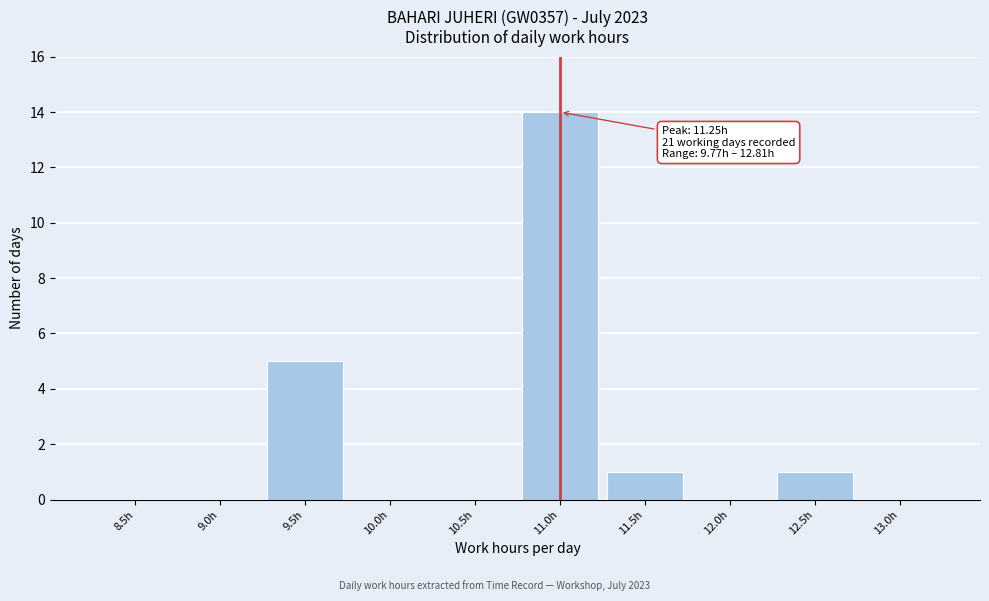

Reading left to right, list all the values displayed in this chart.

8.5h=0	9.0h=0	9.5h=5	10.0h=0	10.5h=0	11.0h=14	11.5h=1	12.0h=0	12.5h=1	13.0h=0